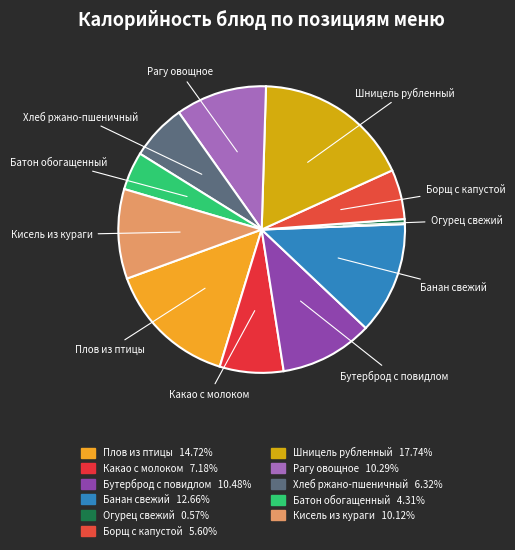

What is the ratio of the value at Кисель из кураги to the value at Батон обогащенный?

2.3